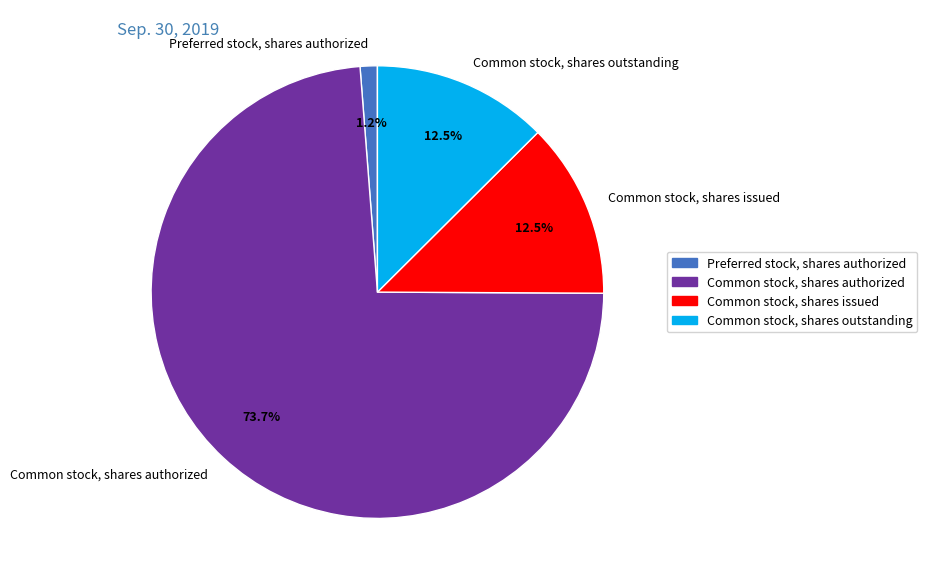

How many segments does this pie chart have?

4